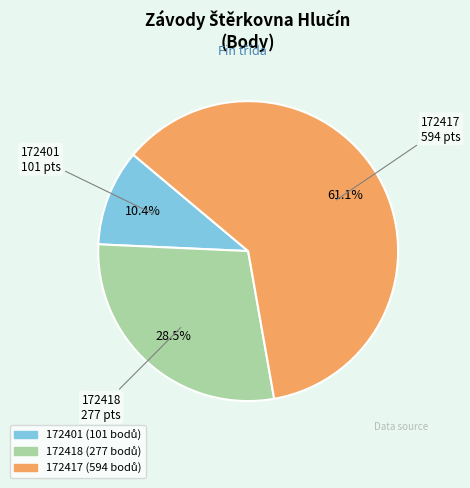

How many segments does this pie chart have?

3